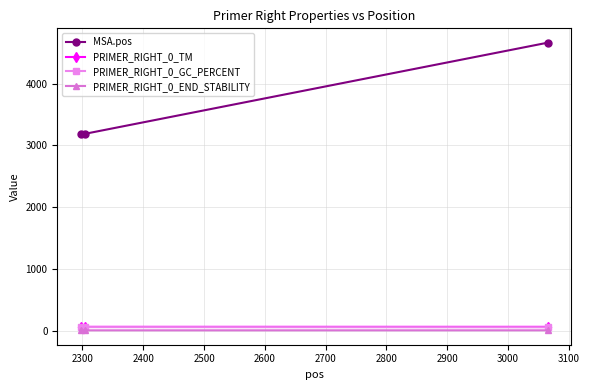

Which series has the largest range (max minus min)?

MSA.pos